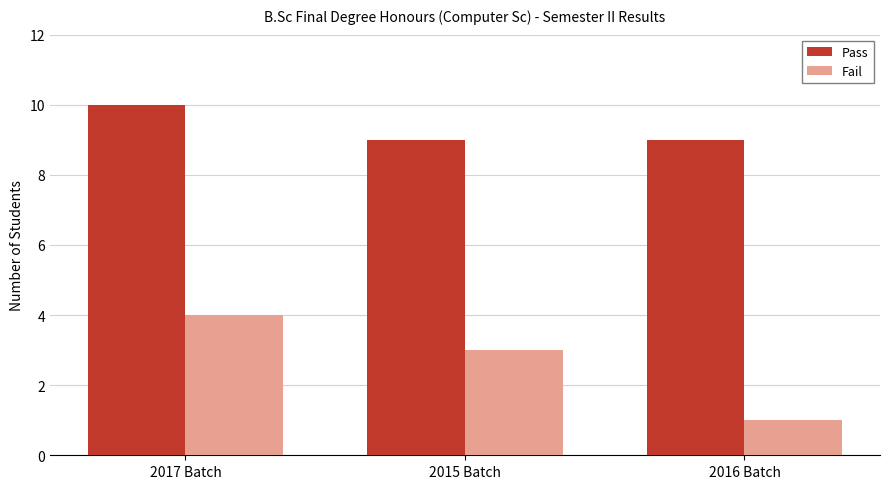

How many Pass values are between 9 and 10?

3